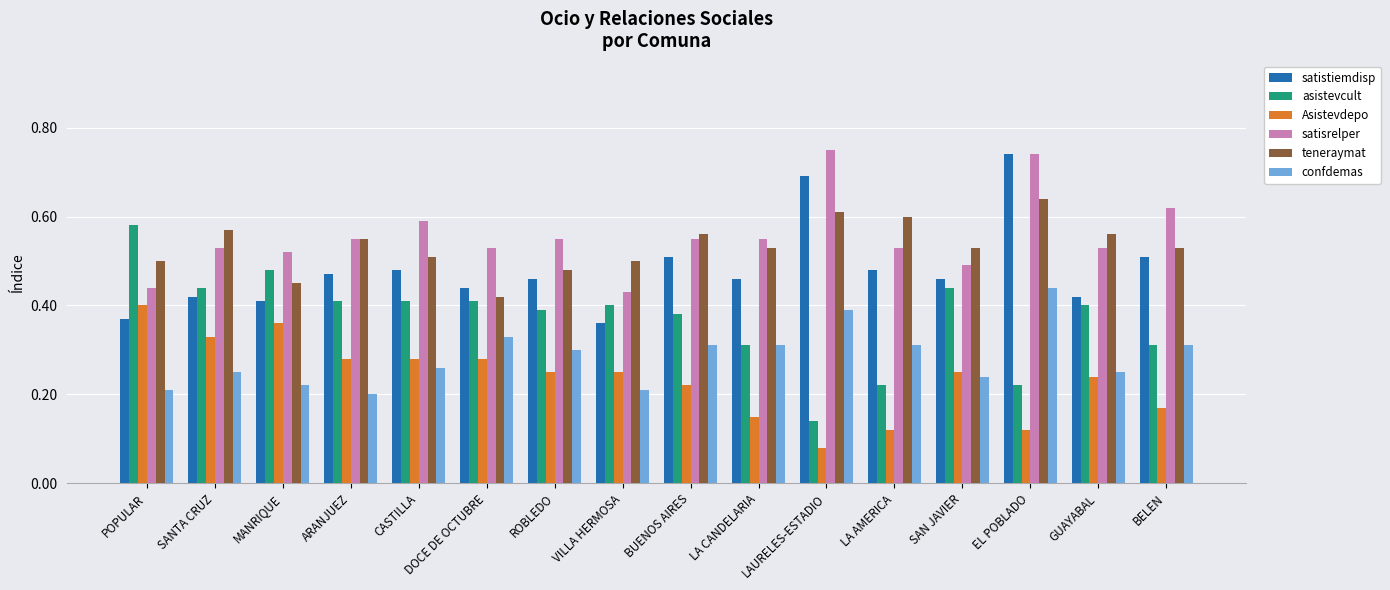

True or false: asistevcult has a value of 0.2 at LA AMERICA.

True